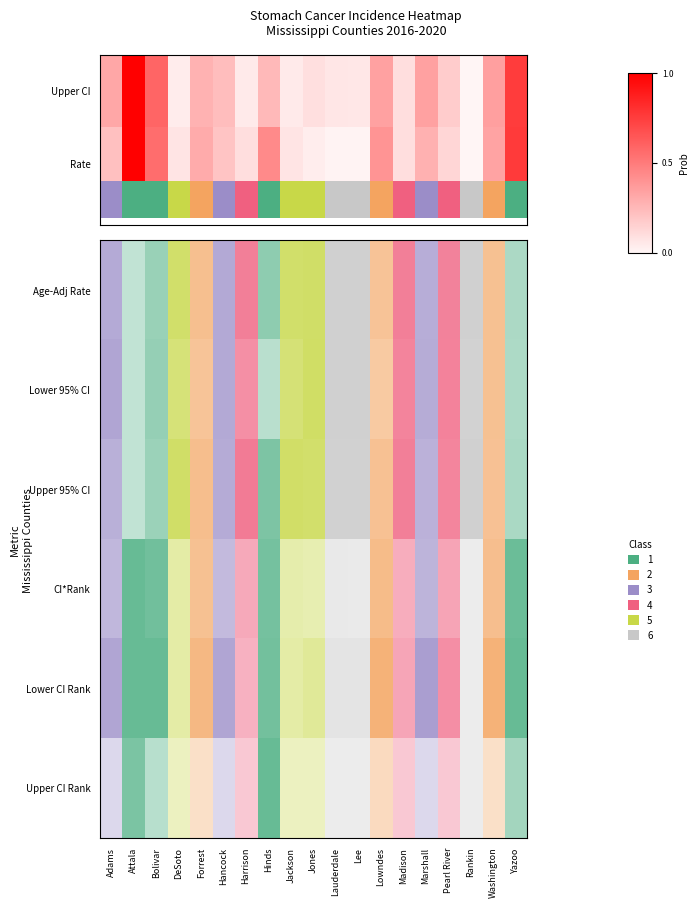

How many categories are shown in the chart?

19